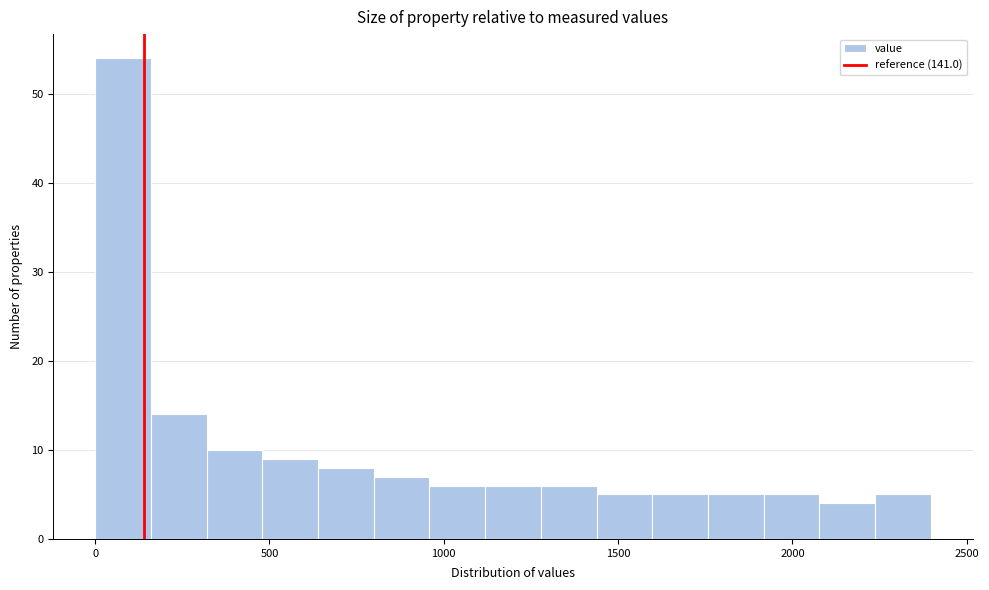

Read against the x-axis, roughly where is the centre of the tallest bar?

100